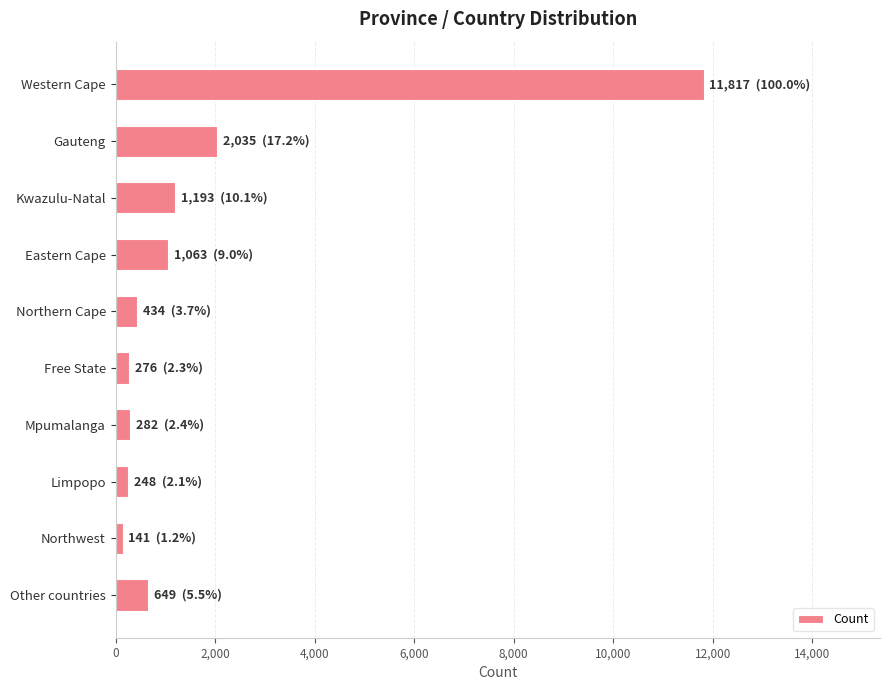

What is the maximum value shown in the chart?

11817